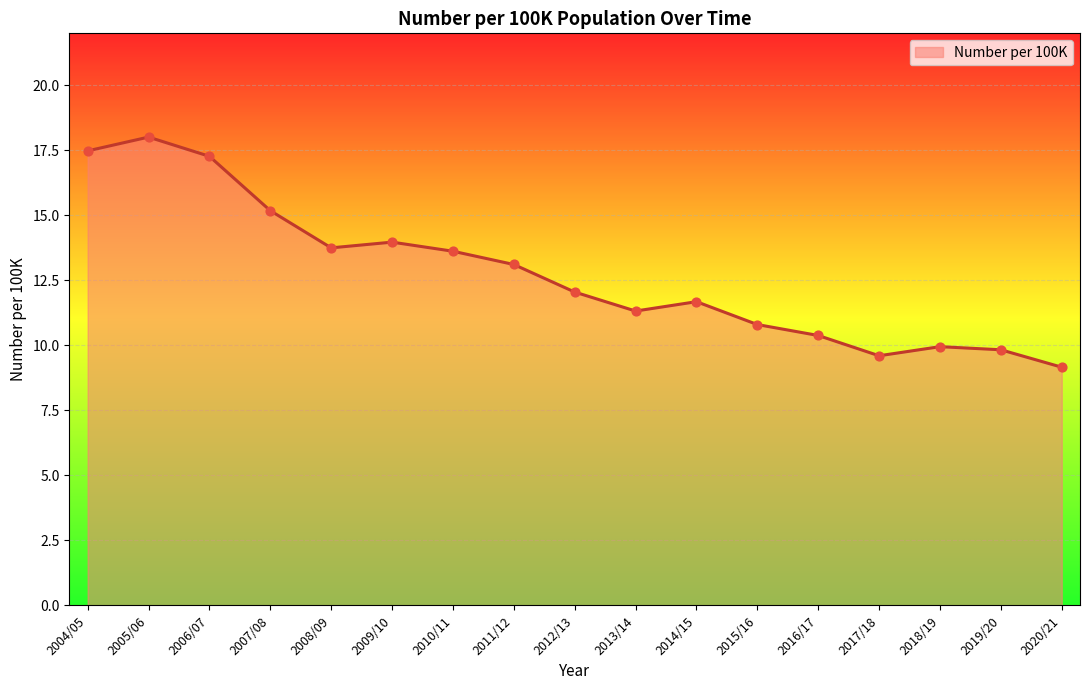

What is the change in value from 2018/19 to 2020/21?

-0.8